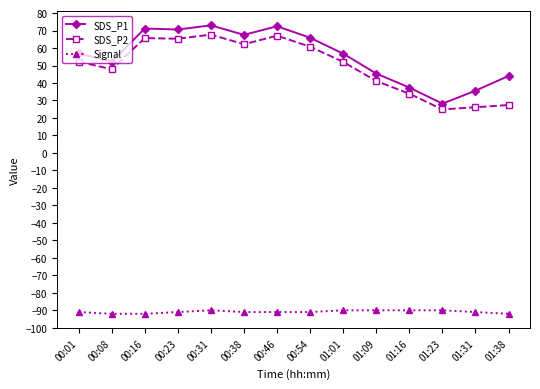

What is the total value across all series at 00:46?

48.5